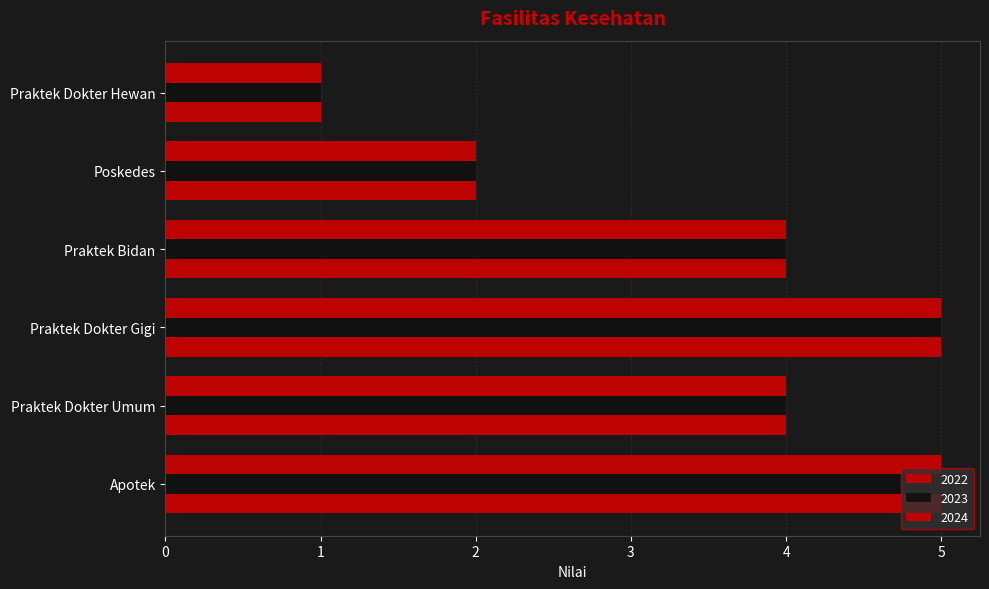

How many series are shown in this chart?

3